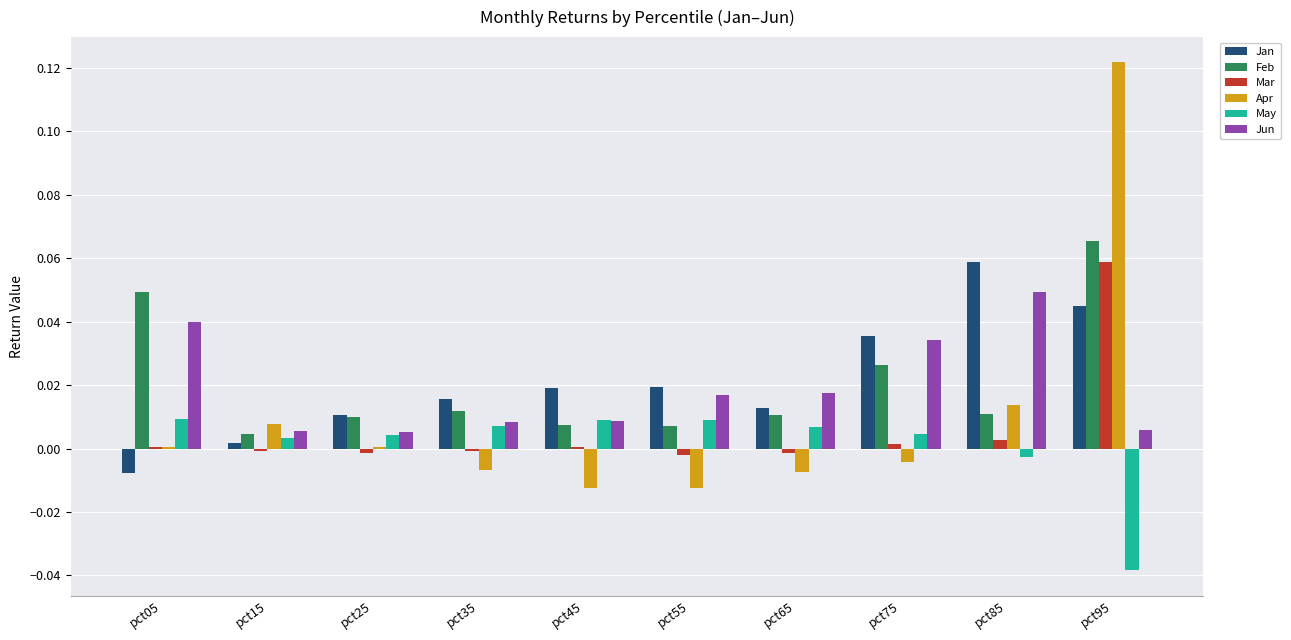

How many groups of bars are there?

10